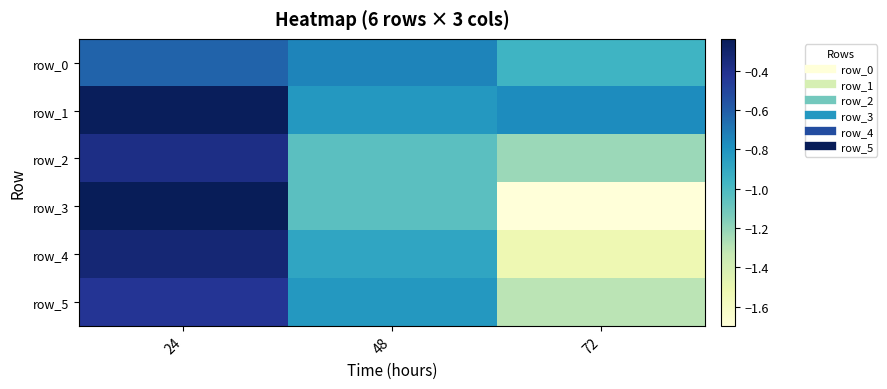

Between 24 and 48, which series saw the biggest shift?

row_3